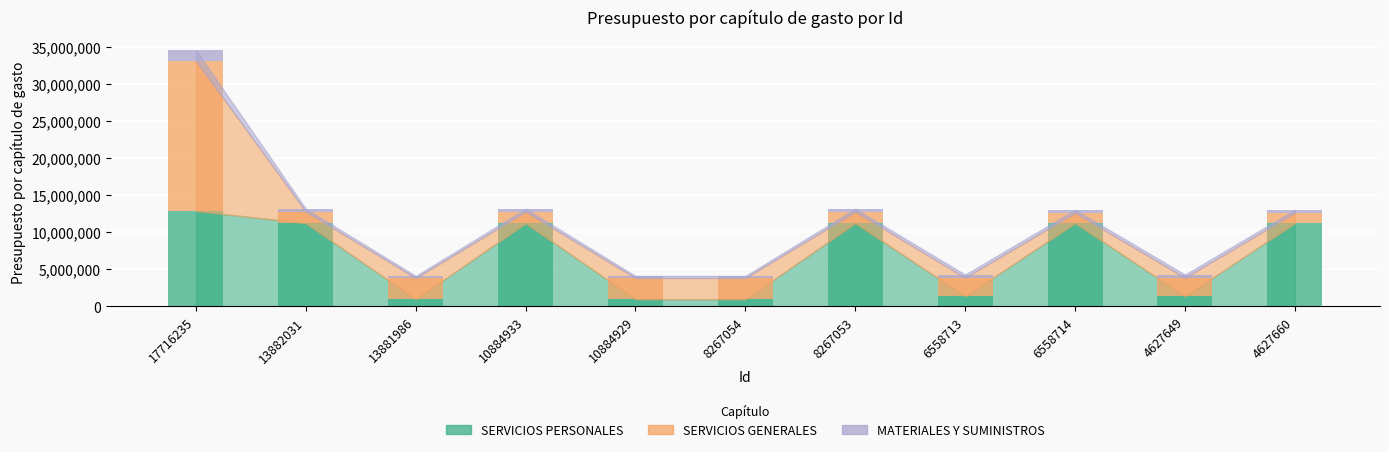

How many data points in MATERIALES Y SUMINISTROS are above 387541?

5